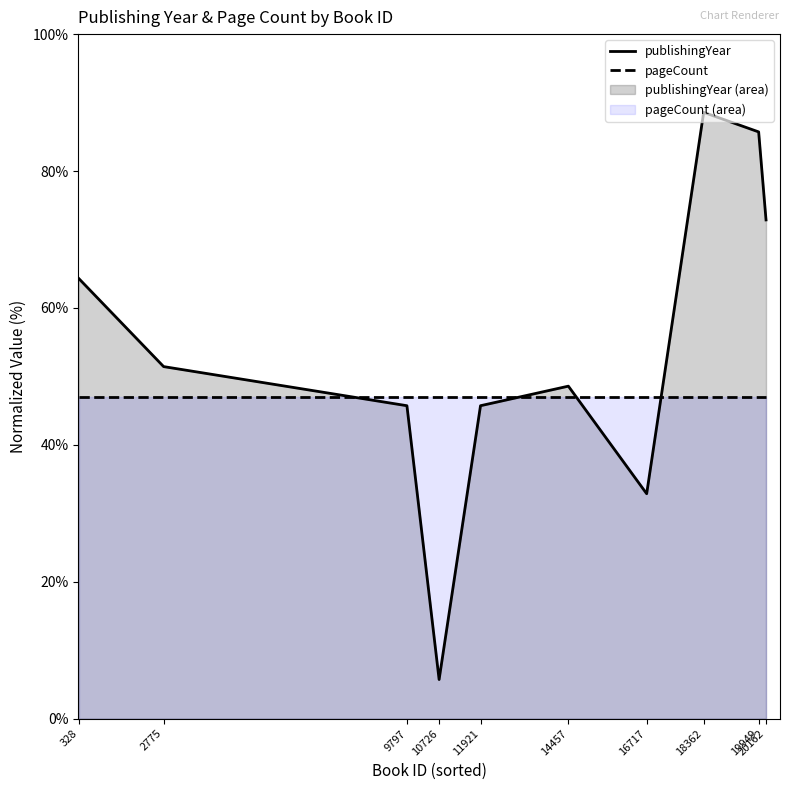

What are all the series names shown in the legend?

publishingYear, pageCount